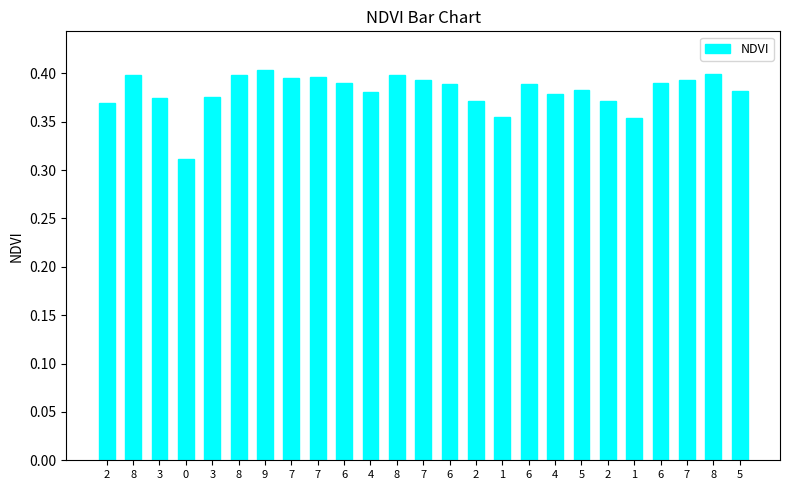

Are the bars horizontal?

No